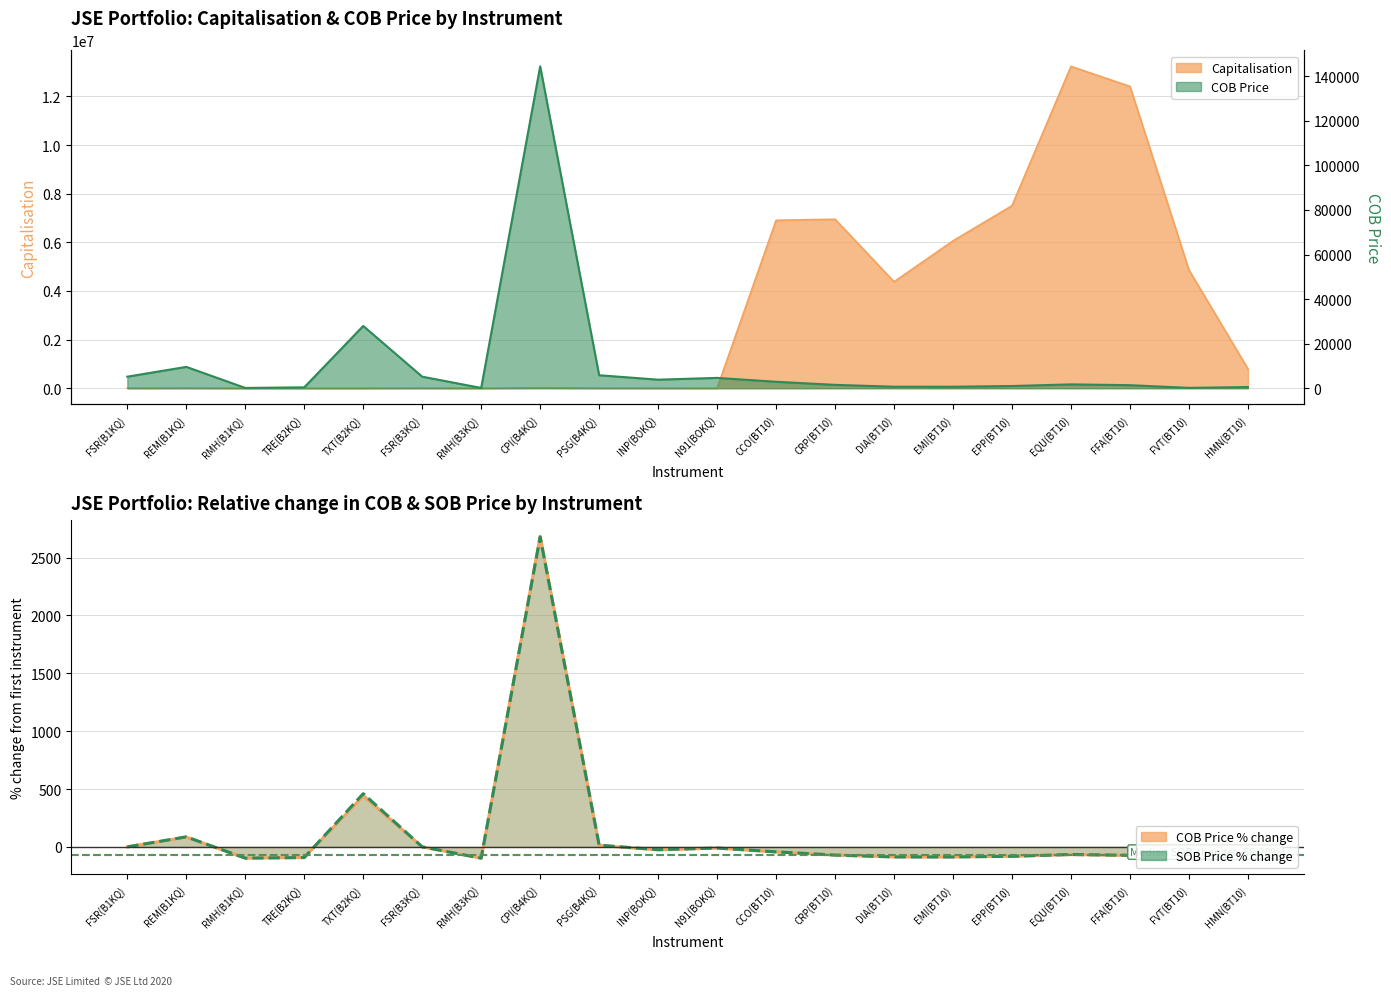

How many values in the COB Price % change series are below -66?

11